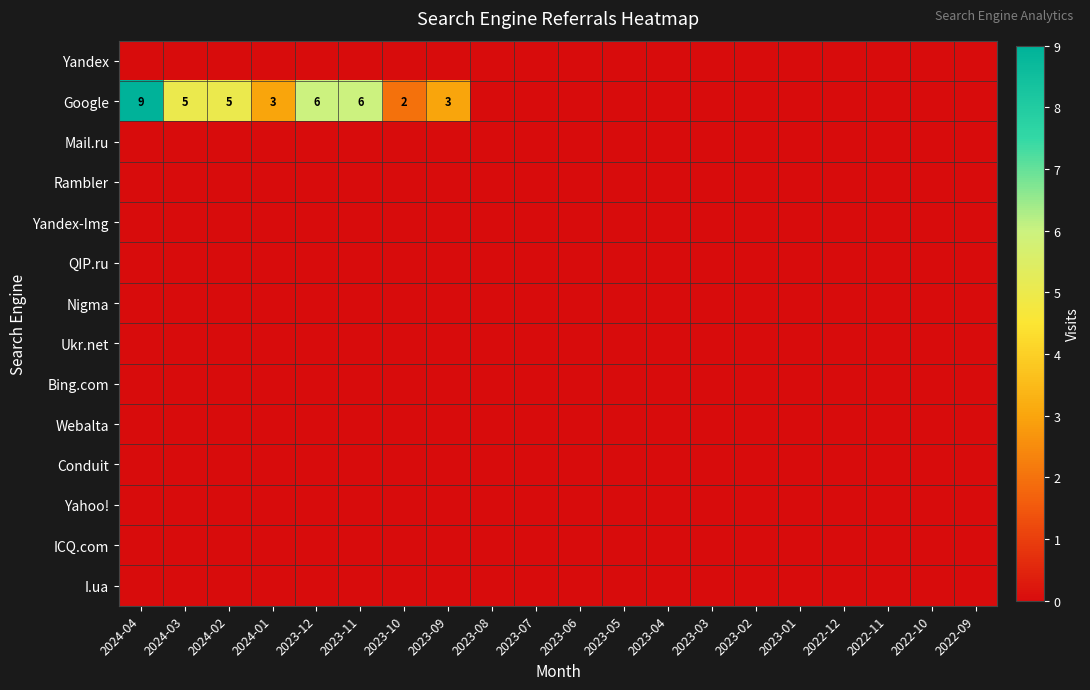

At 2023-10, list the series in order from largest to smallest.

Google, Yandex, Mail.ru, Rambler, Yandex-Img, QIP.ru, Nigma, Ukr.net, Bing.com, Webalta, Conduit, Yahoo!, ICQ.com, I.ua